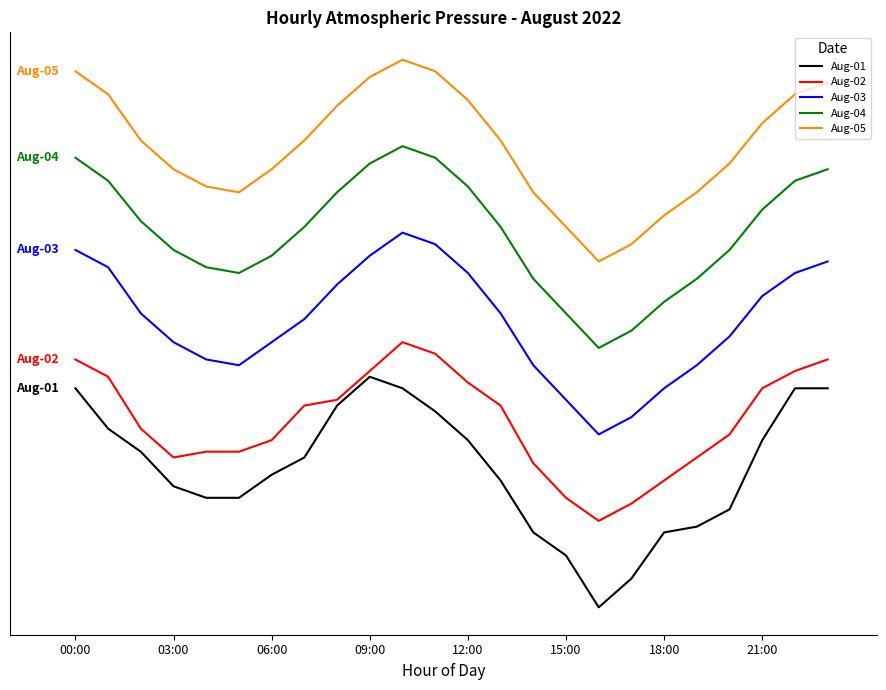

Is this an area chart (filled region under the line)?

No